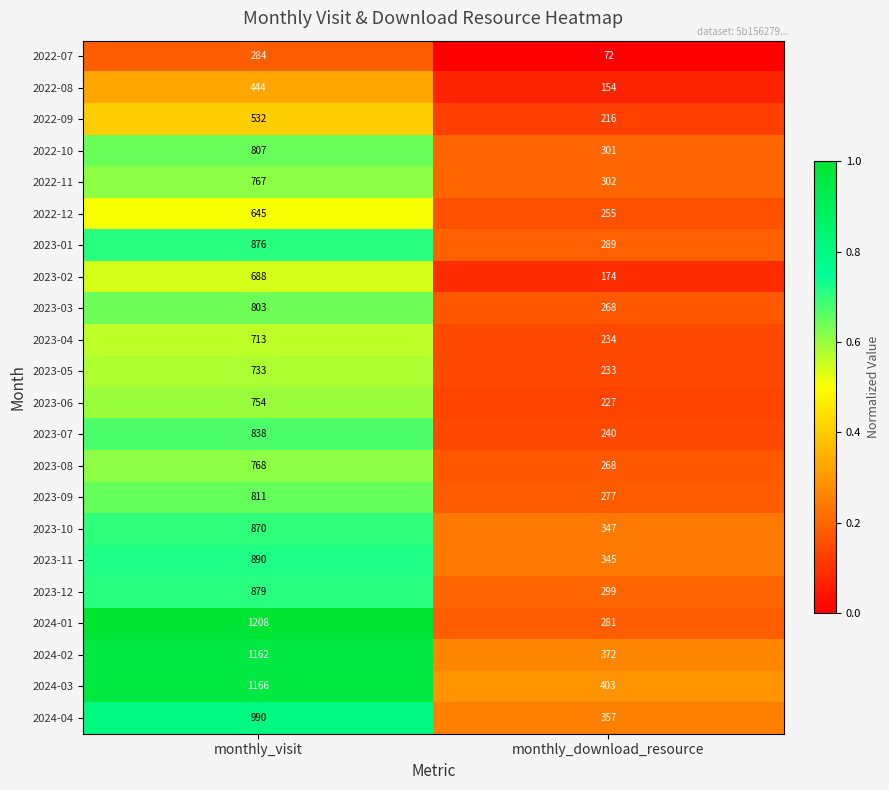

What is the sum of the 2024-04 values at monthly_download_resource and monthly_visit?

1347